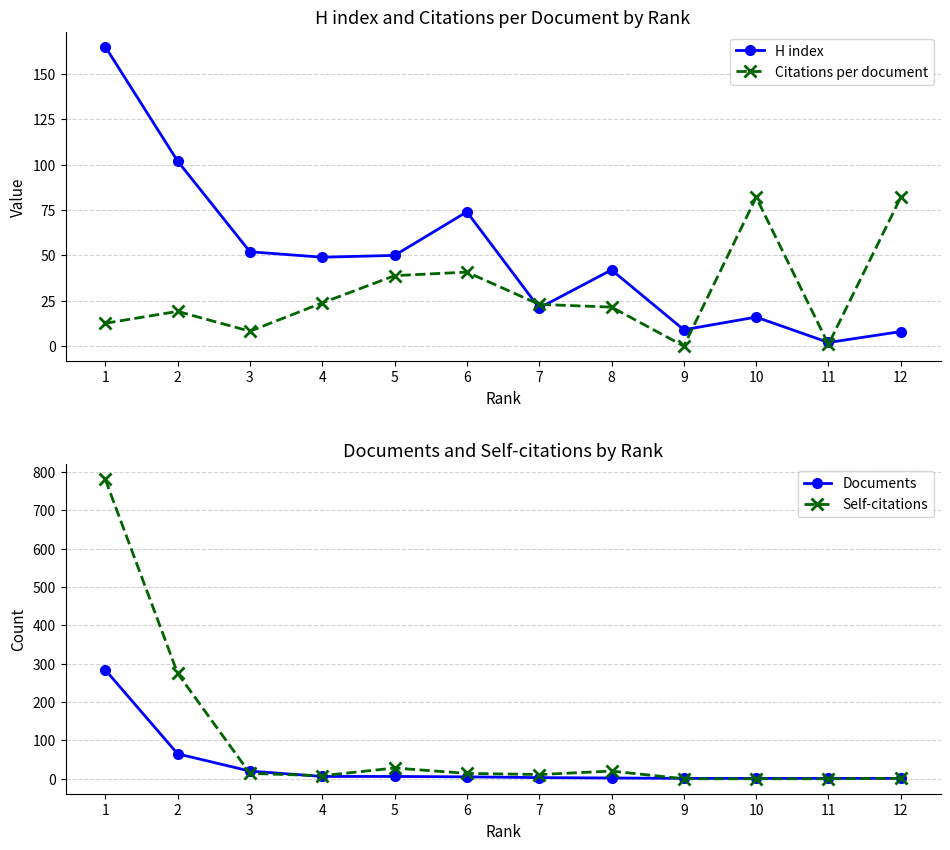

What are all the series names shown in the legend?

H index, Citations per document, Documents, Self-citations